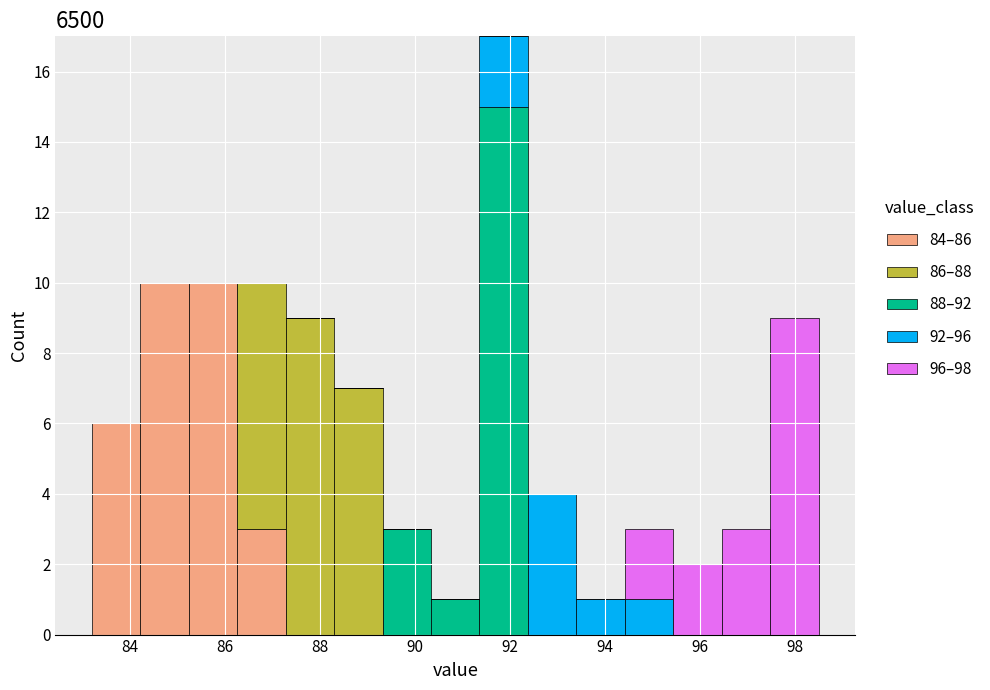

Which range on the x-axis has the tallest stacked bar (by total height)?

91.36 to 92.38